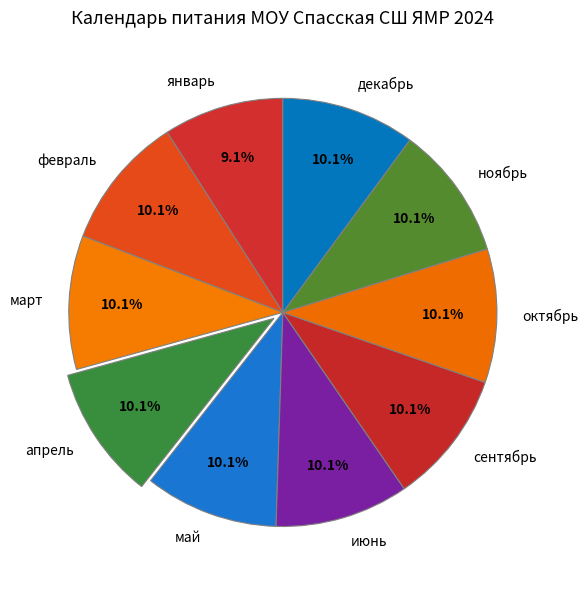

True or false: январь accounts for 9% of the total.

True